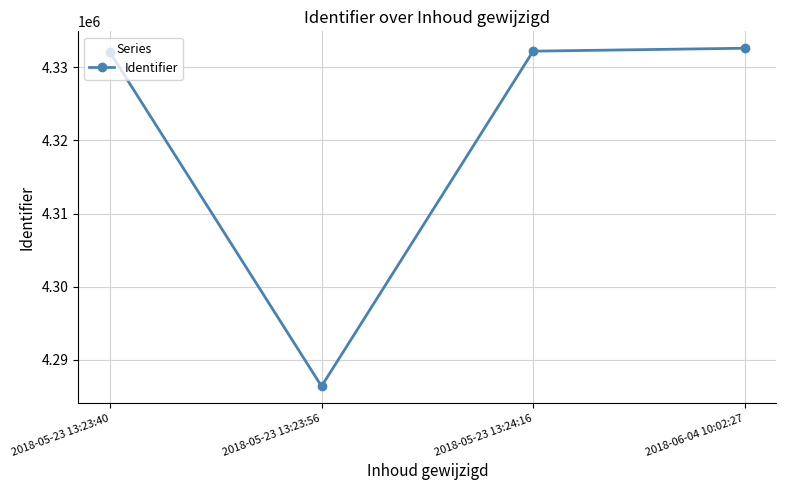

How many data points are less than 4332213?

2